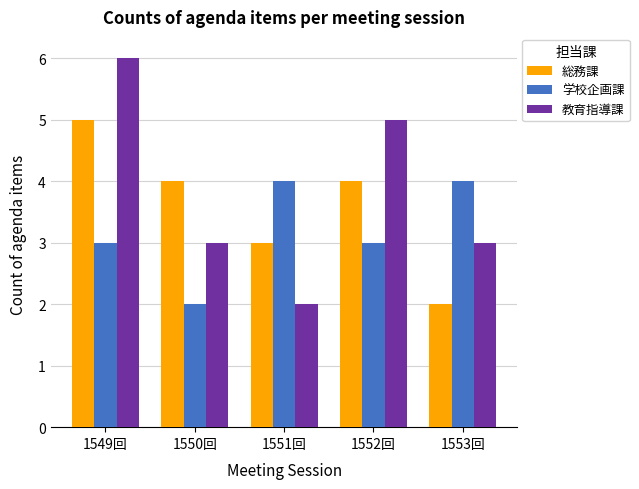

What is the difference between the 学校企画課 values at 1549回 and 1550回?

1